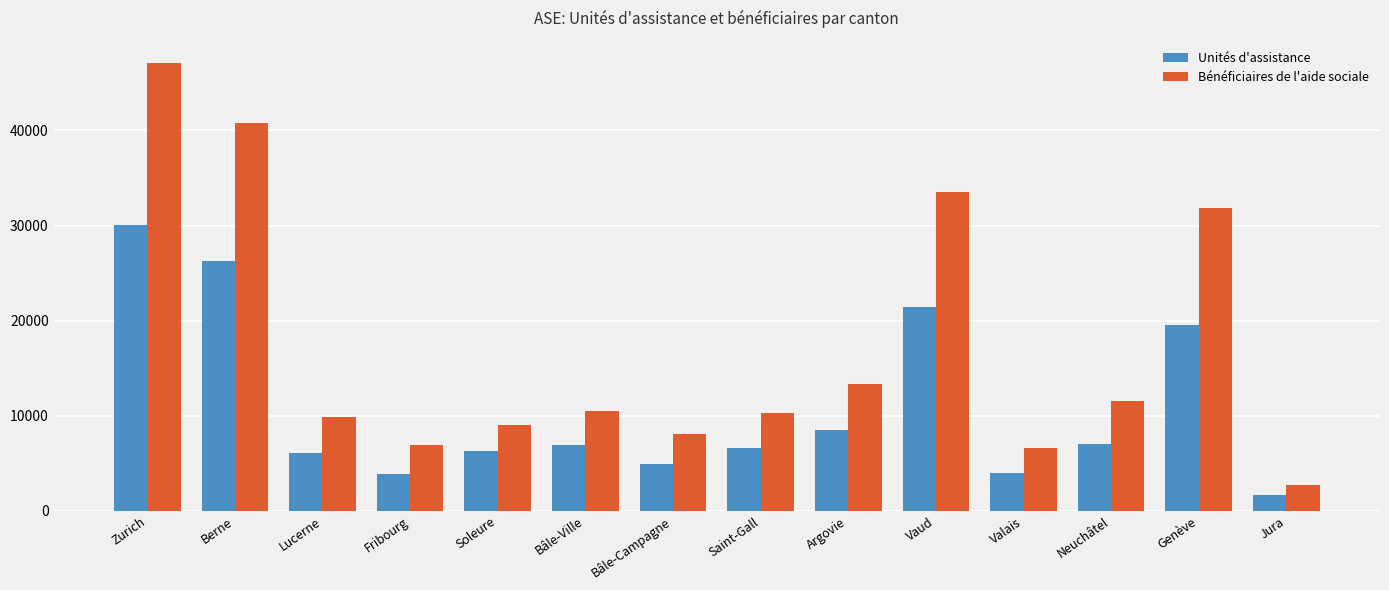

How many bars are there in each group?

2